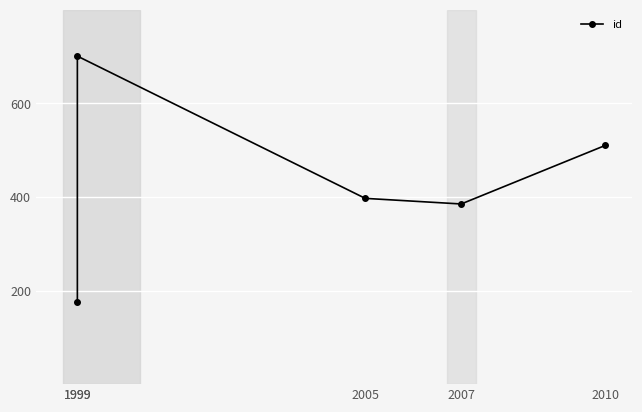

How many points are lower than both their immediate neighbors (excluding endpoints)?

1